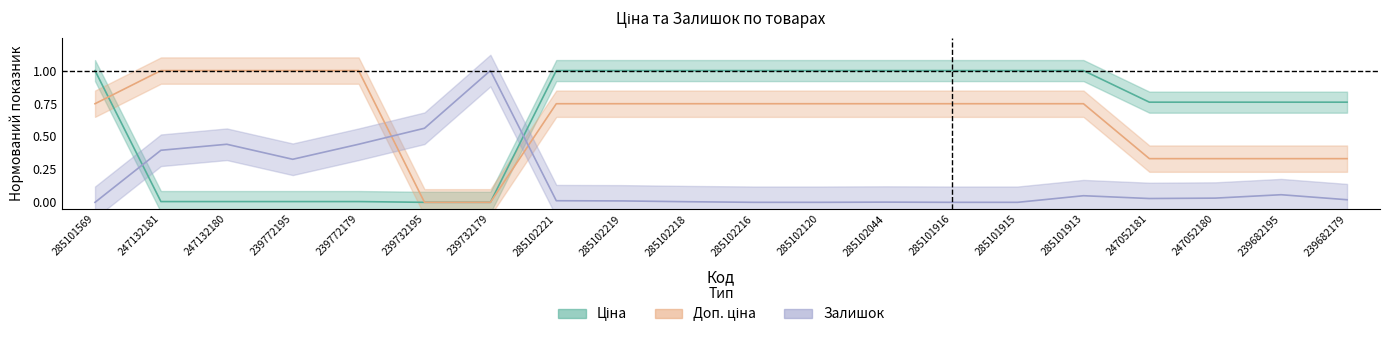

True or false: Ціна has more than 1 interior local peaks.

False